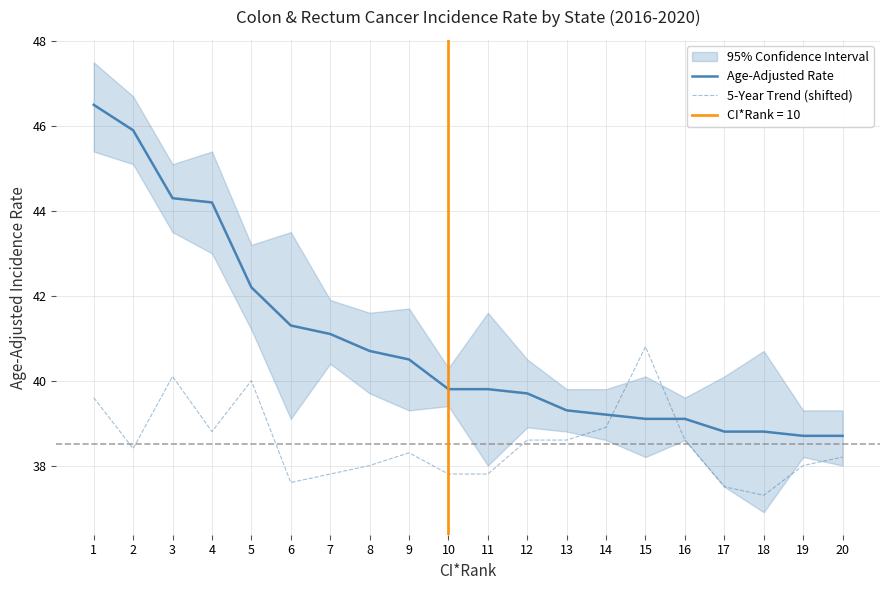

At which category is the sum across all series the highest?

1